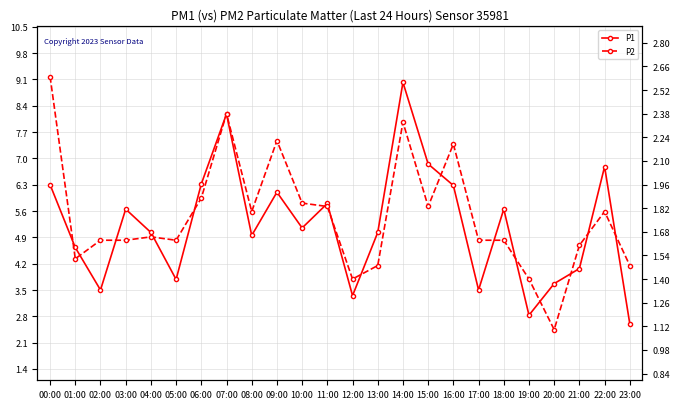

What is the difference between the P1 values at 23:00 and 18:00?

3.1